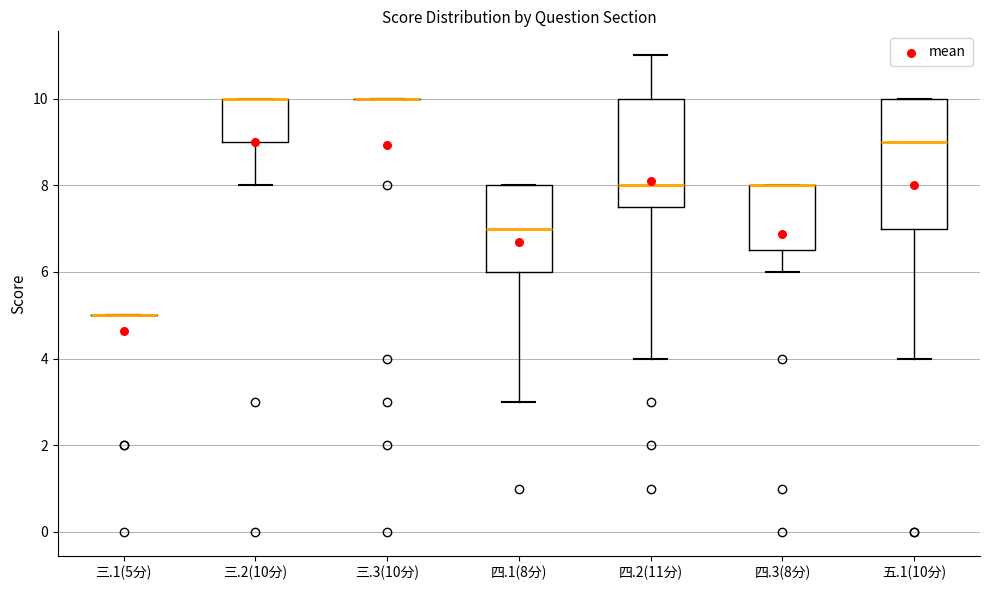

Where is the lower edge of the box for 四.3(8分) on the y-axis? The values are not printed on the chart, so give them approximately, as read against the axis.

6.6